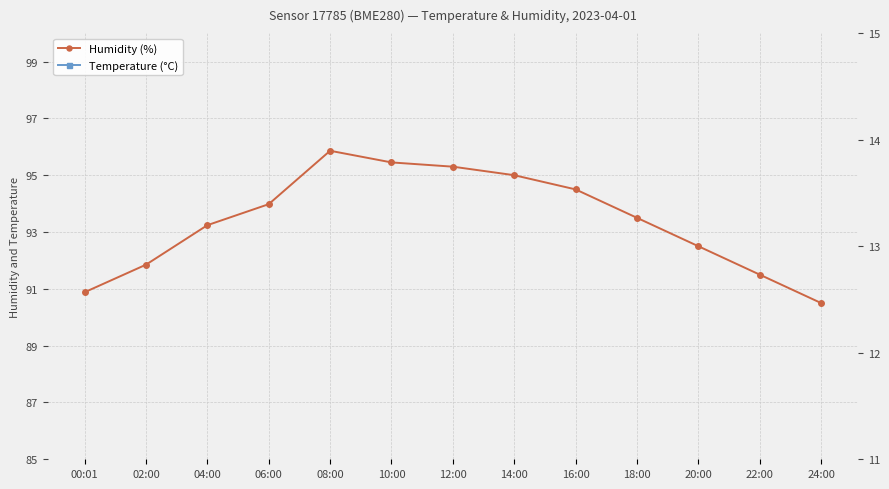

What is the sum of all Temperature (°C) values?

168.5